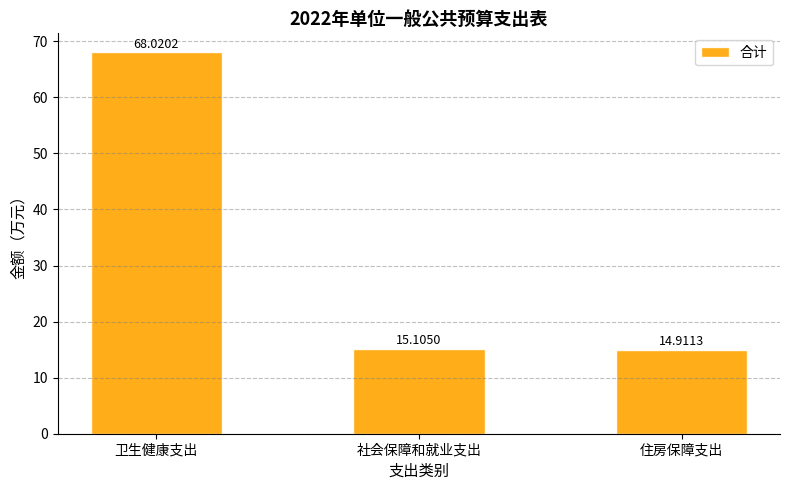

What value does the data have at 住房保障支出?

14.9